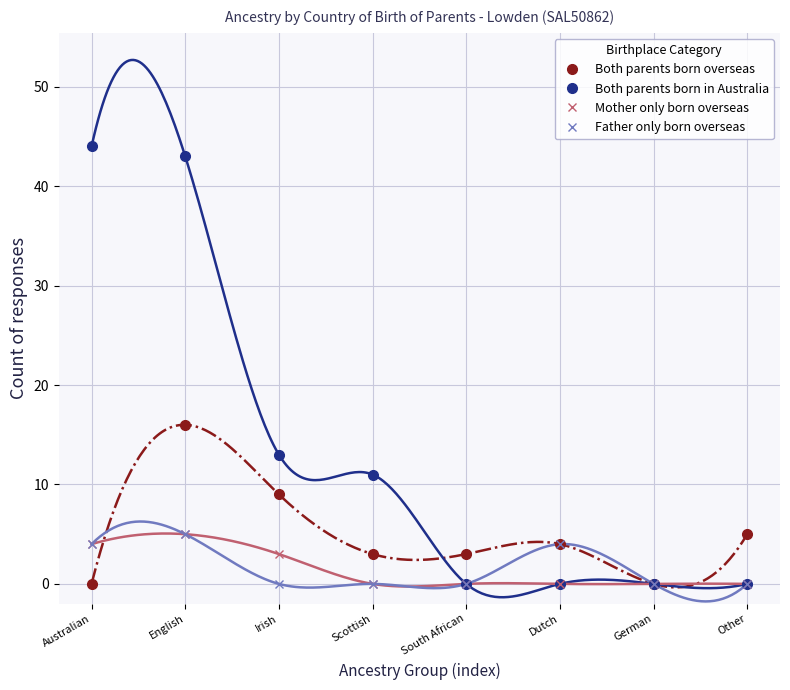

At which label does Both parents born overseas first exceed 4?

English